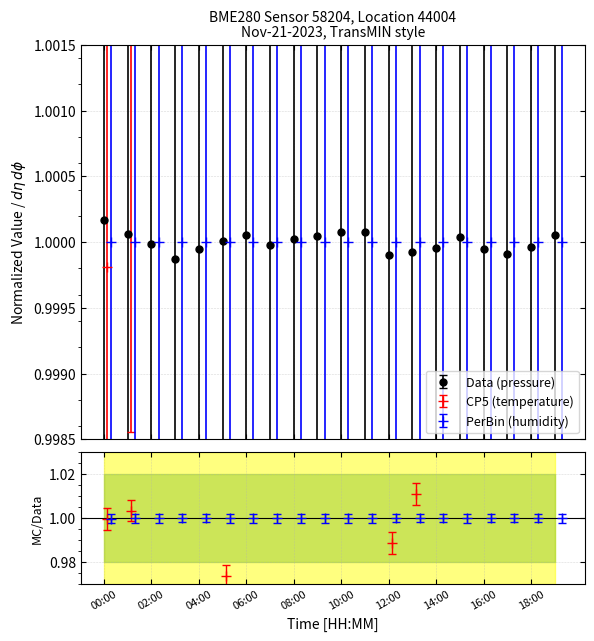

Is it true that pressure equals 1.0 at 06:00?

True